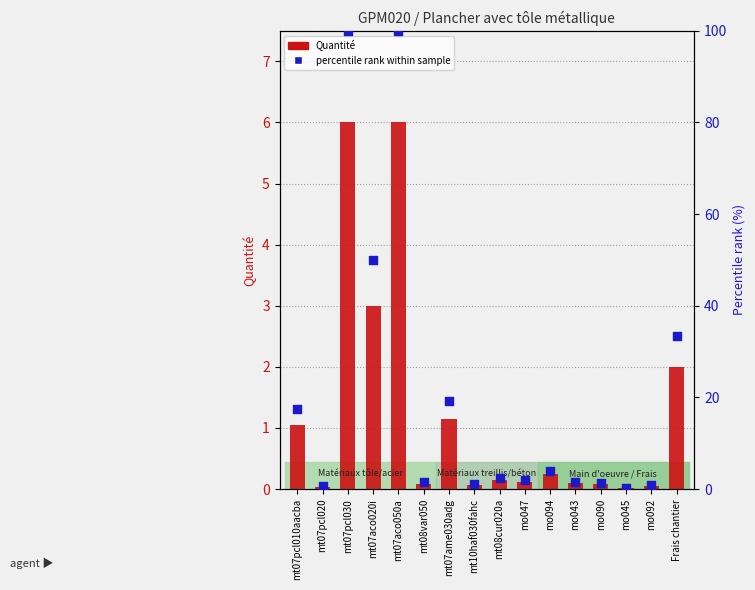

Which series has the widest spread of Y values?

percentile rank within sample